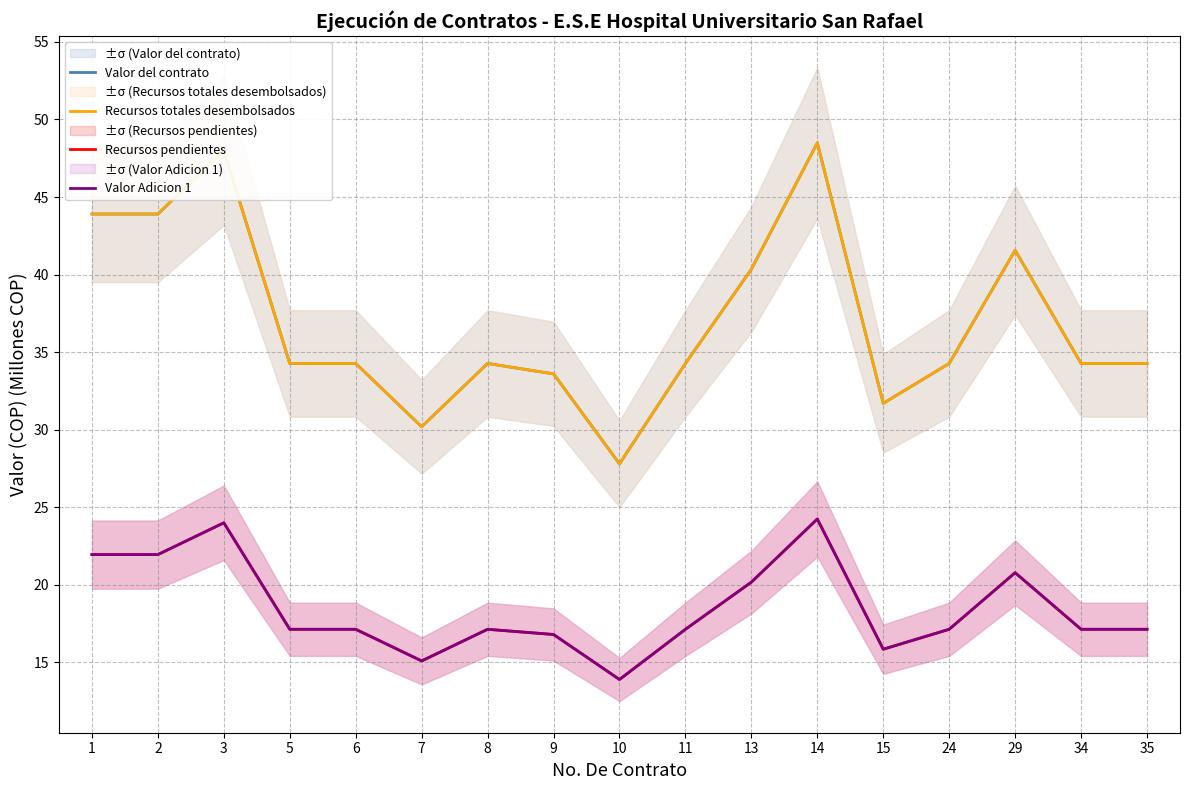

At which category does Recursos pendientes reach its first local peak?

3